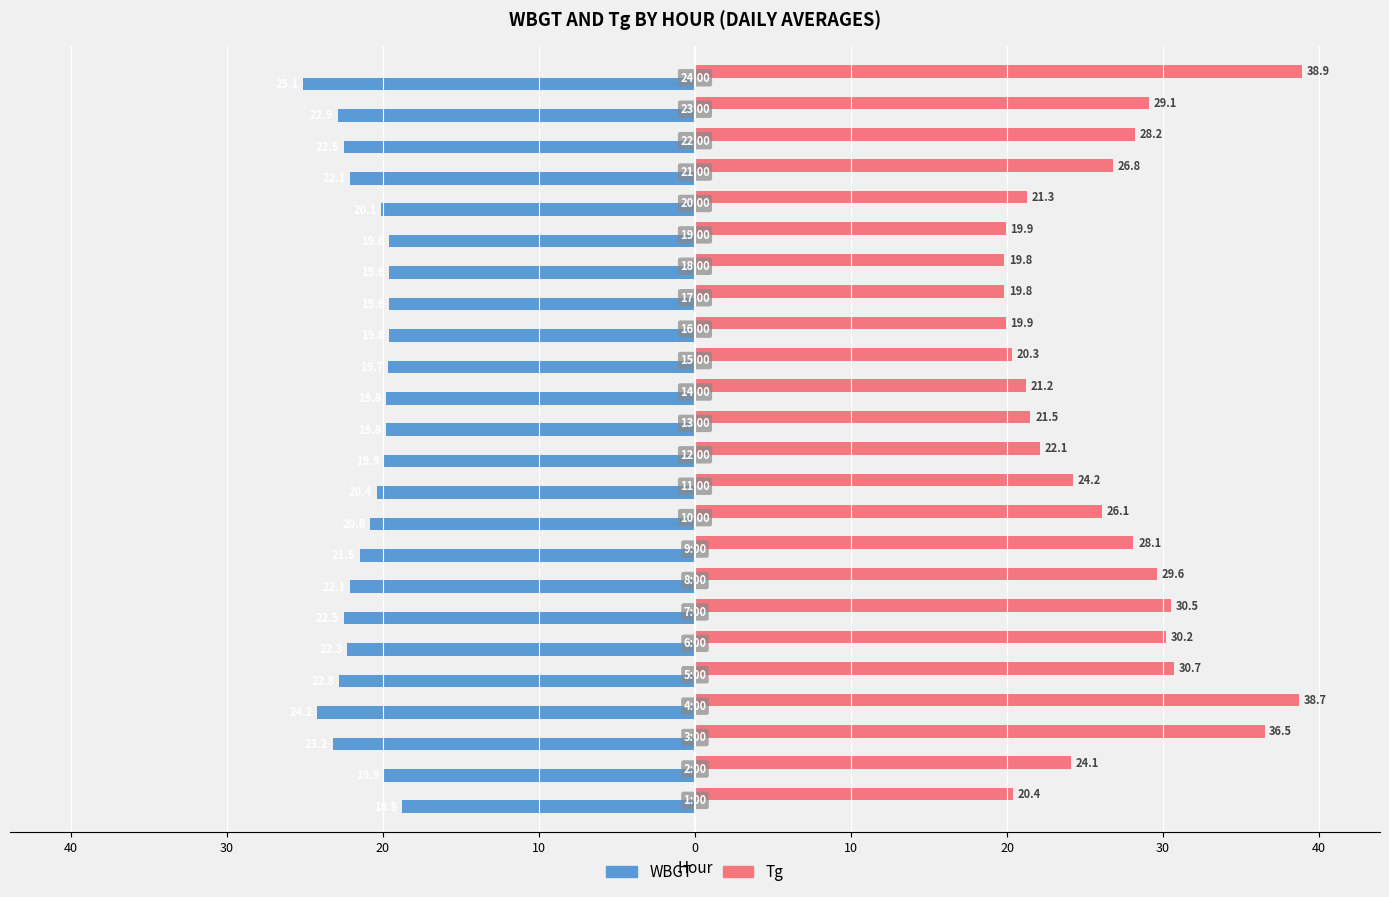

What are all the series names shown in the legend?

WBGT, Tg